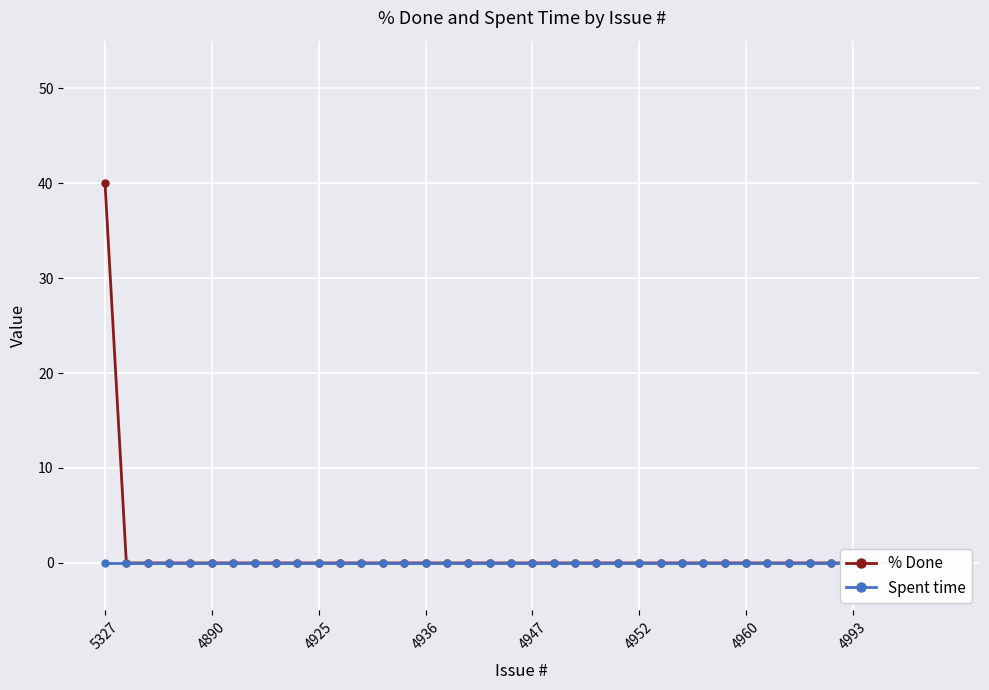

At which label is Spent time closest to 0?

5327